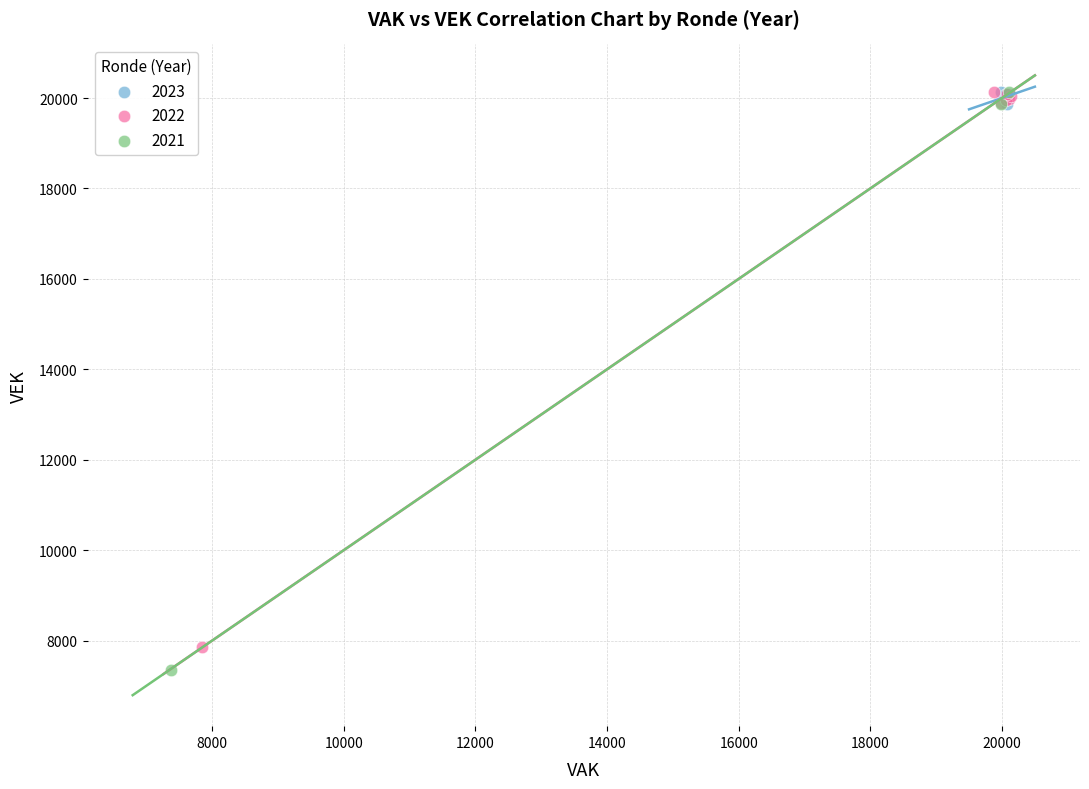

Which series contains the lowest Y value?

2021